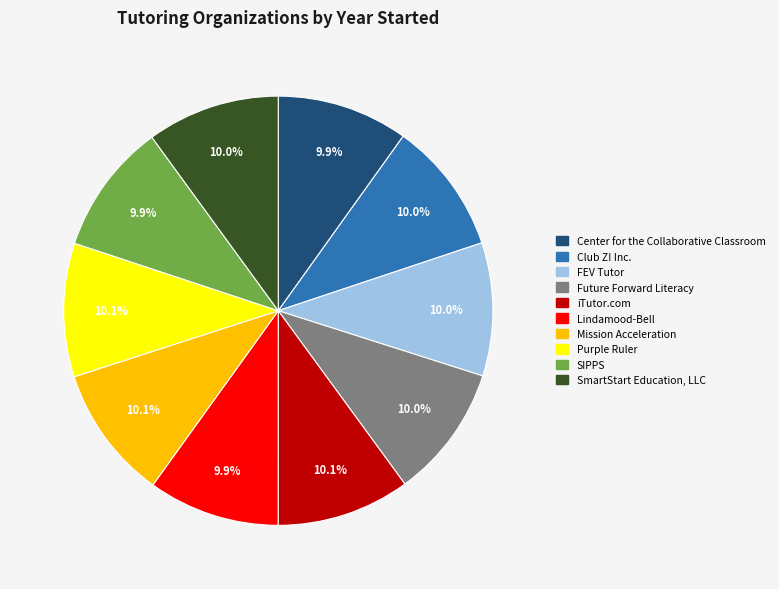

How many segments does this pie chart have?

10